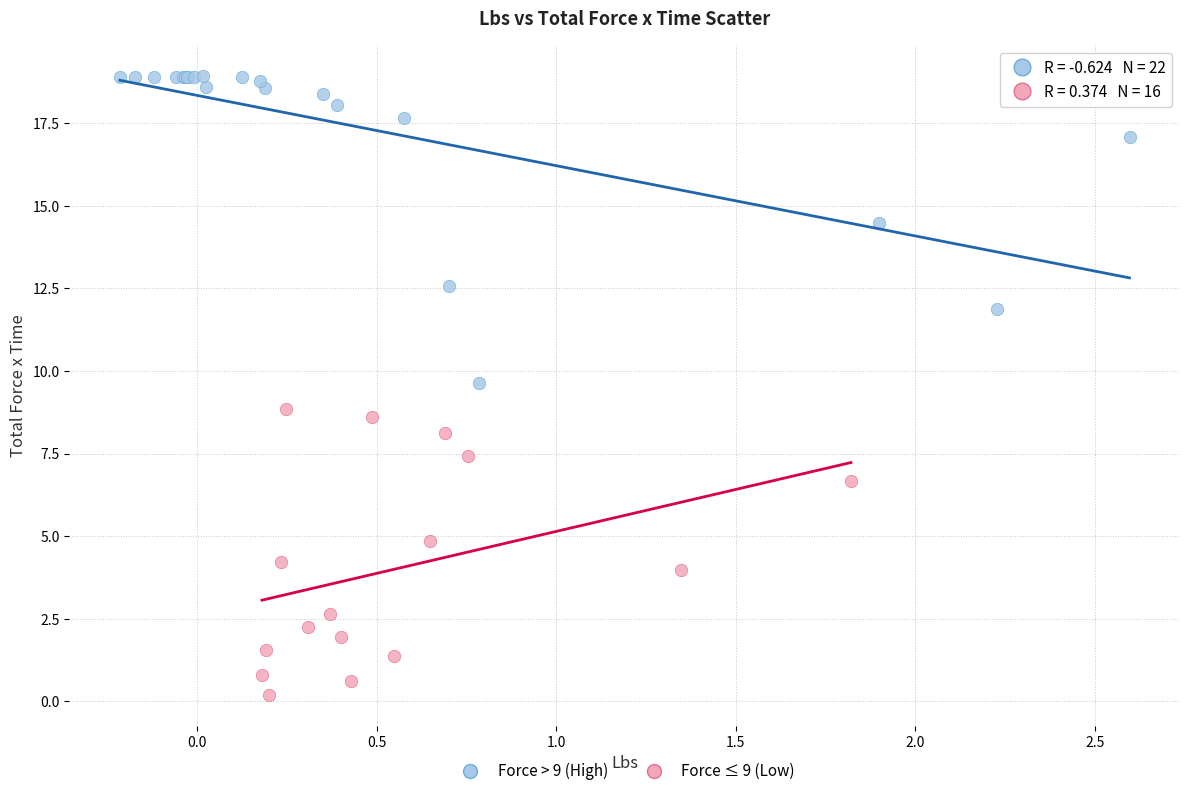

Which series contains the highest Y value?

Force > 9 (High)